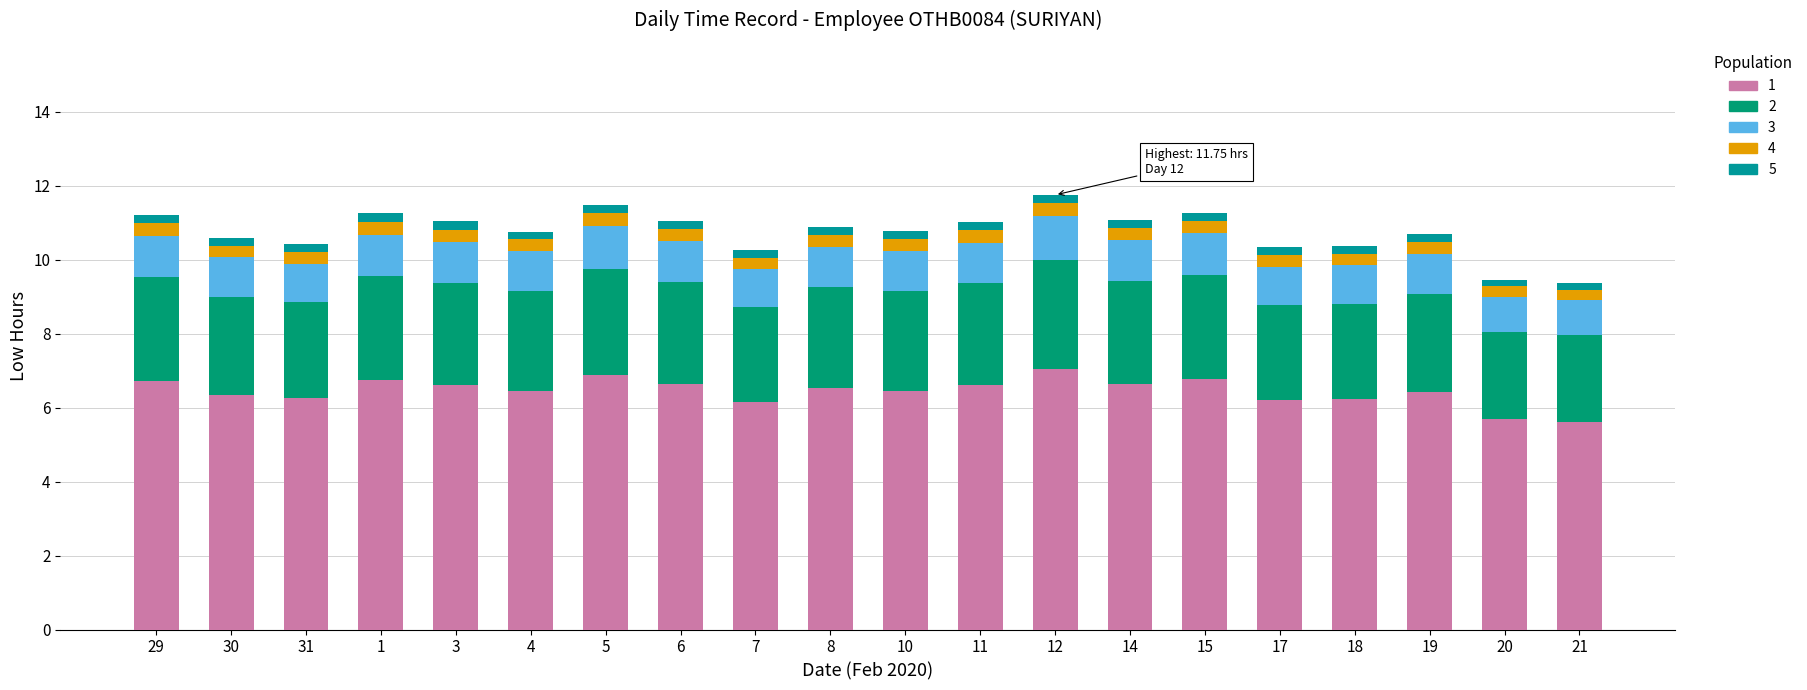

Does the chart contain stacked bars?

Yes